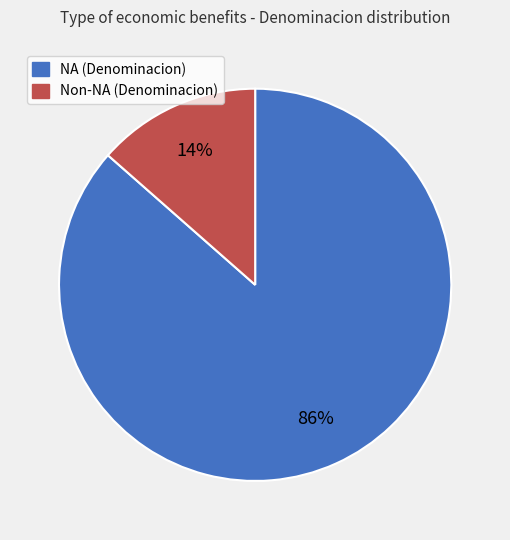

Which category has the biggest portion of the pie?

NA (Denominacion)